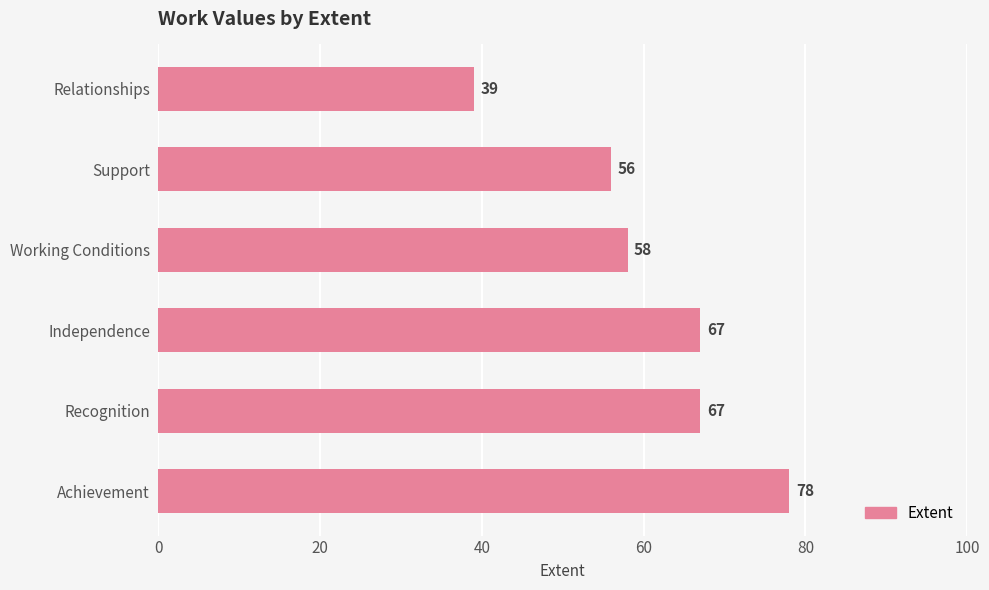

Reading bottom to top, list all the values displayed in this chart.

78	67	67	58	56	39